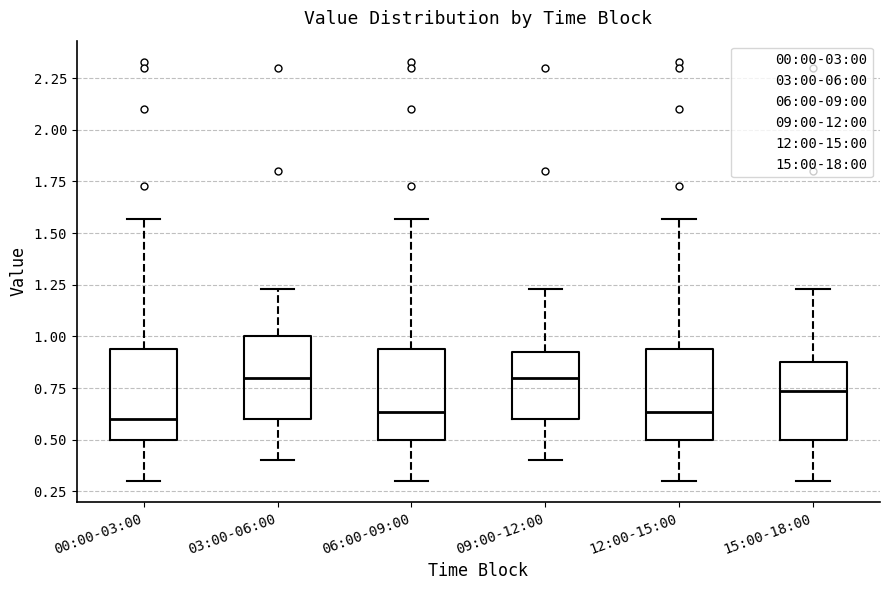

Reading left to right, read every box against the y-axis: the position of its median line, the range the box covers, and the ends of its whiskers. The values are not printed on the chart, so give them approximately, as read against the axis.

00:00-03:00: median 0.60, box 0.50 to 0.95, whiskers 0.30 to 1.55
03:00-06:00: median 0.80, box 0.60 to 1.00, whiskers 0.40 to 1.25
06:00-09:00: median 0.65, box 0.50 to 0.95, whiskers 0.30 to 1.55
09:00-12:00: median 0.80, box 0.60 to 0.95, whiskers 0.40 to 1.25
12:00-15:00: median 0.65, box 0.50 to 0.95, whiskers 0.30 to 1.55
15:00-18:00: median 0.75, box 0.50 to 0.90, whiskers 0.30 to 1.25